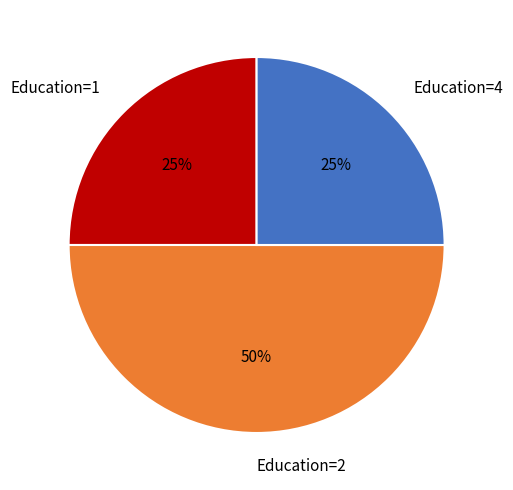

Which category has the biggest portion of the pie?

Education=2